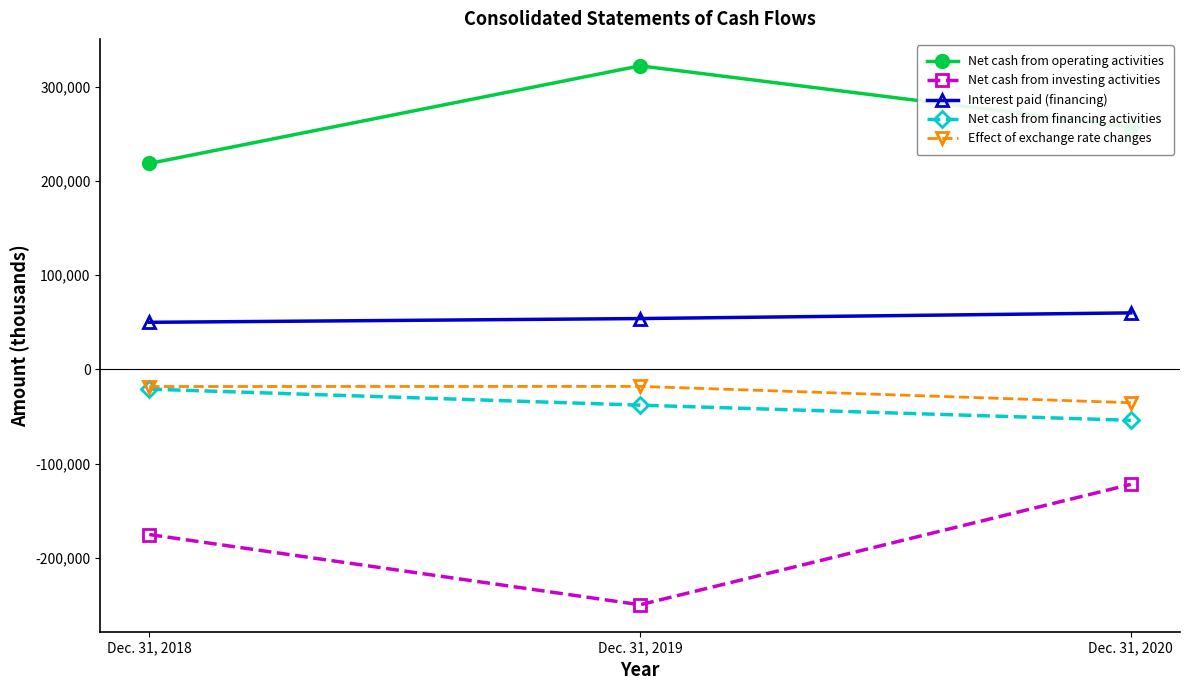

List the labels in order of Interest paid (financing) value, smallest first.

Dec. 31, 2018, Dec. 31, 2019, Dec. 31, 2020